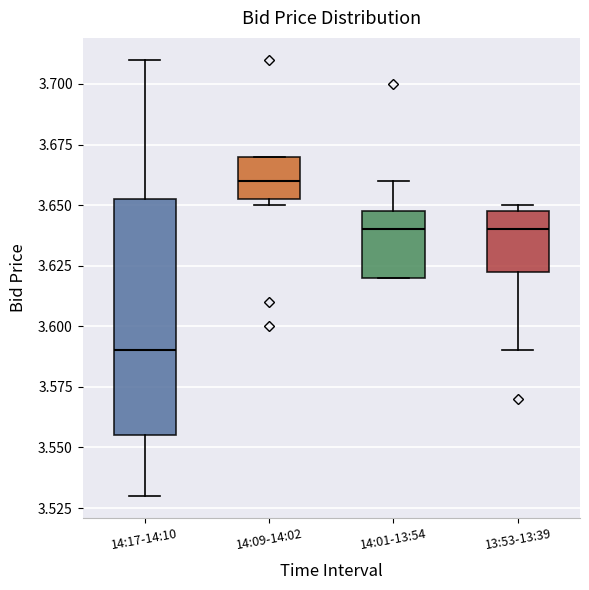

Reading left to right, read every box against the y-axis: the position of its median line, the range the box covers, and the ends of its whiskers. The values are not printed on the chart, so give them approximately, as read against the axis.

14:17-14:10: median 3.590, box 3.555 to 3.655, whiskers 3.530 to 3.710
14:09-14:02: median 3.660, box 3.655 to 3.670, whiskers 3.650 to 3.670
14:01-13:54: median 3.640, box 3.620 to 3.650, whiskers 3.620 to 3.660
13:53-13:39: median 3.640, box 3.625 to 3.650, whiskers 3.590 to 3.650 (just above the box's upper edge)